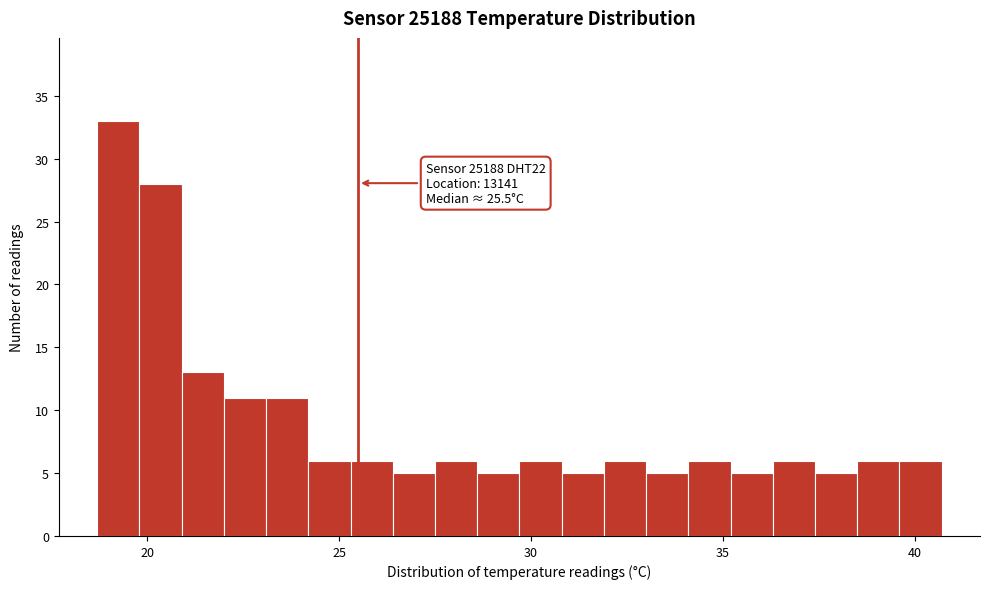

Read against the x-axis, roughly where is the centre of the tallest bar?

19.5